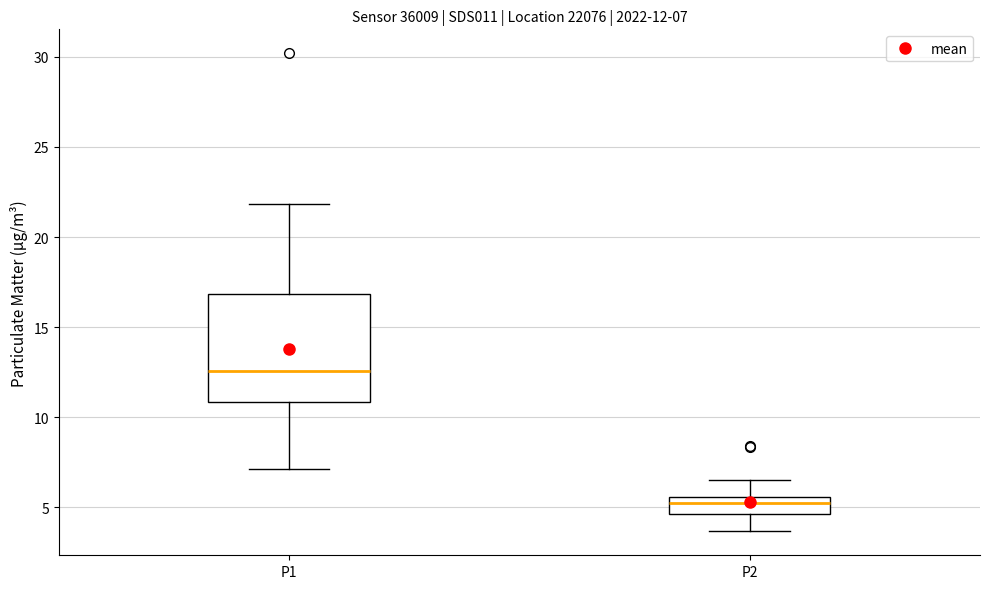

Which box has the highest median line?

P1